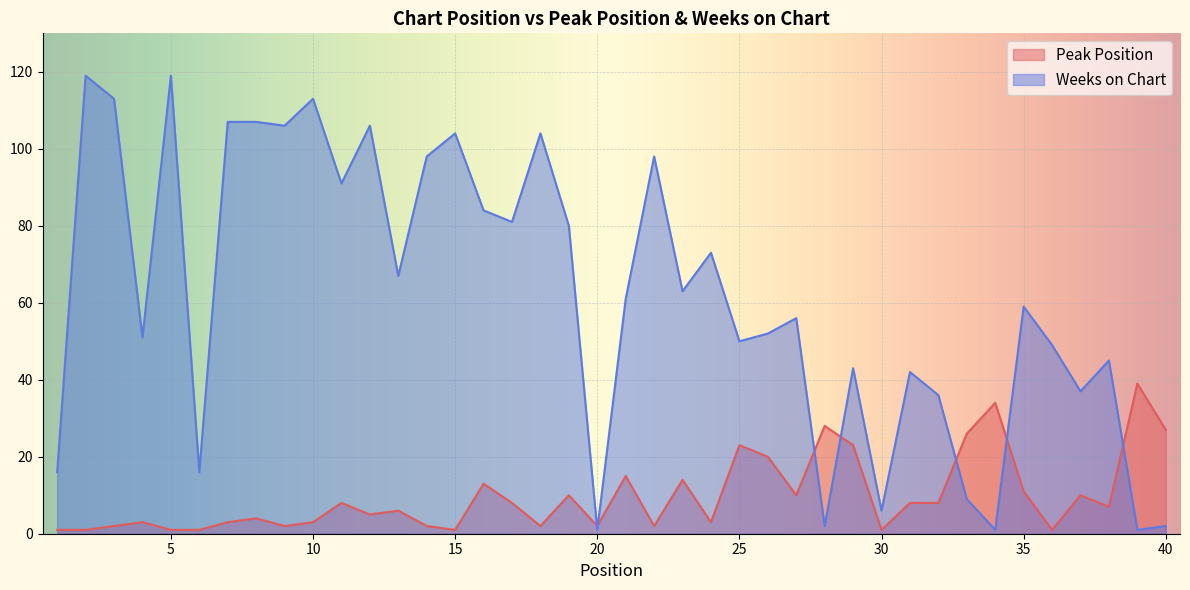

Which series has the largest total across all categories?

Weeks on Chart